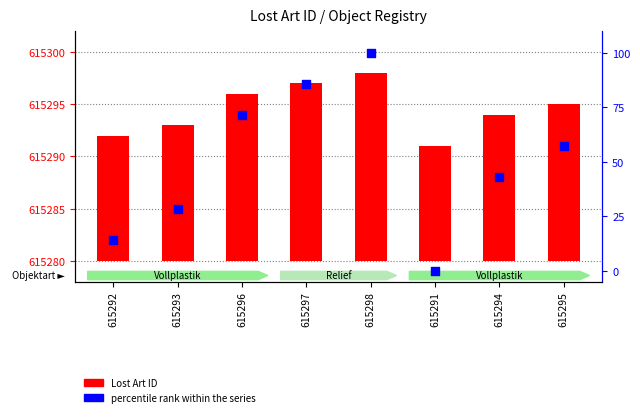

Which series has the widest spread of Y values?

percentile rank within the series